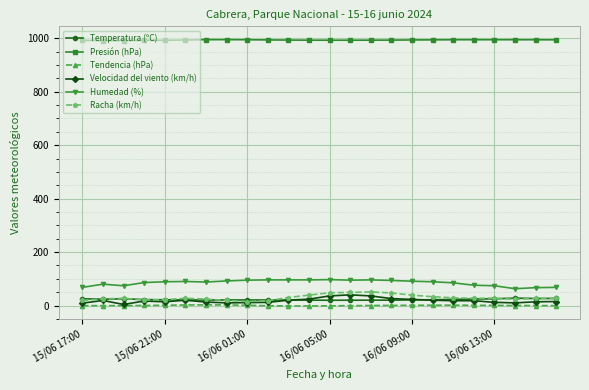

How many lines are shown in the chart?

6